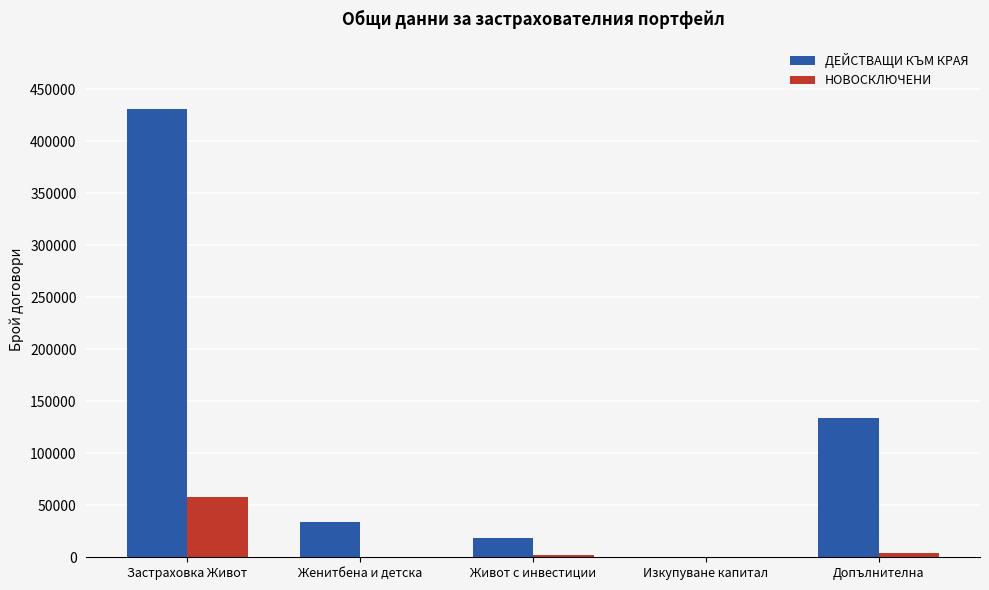

What is the greatest value displayed?

431012